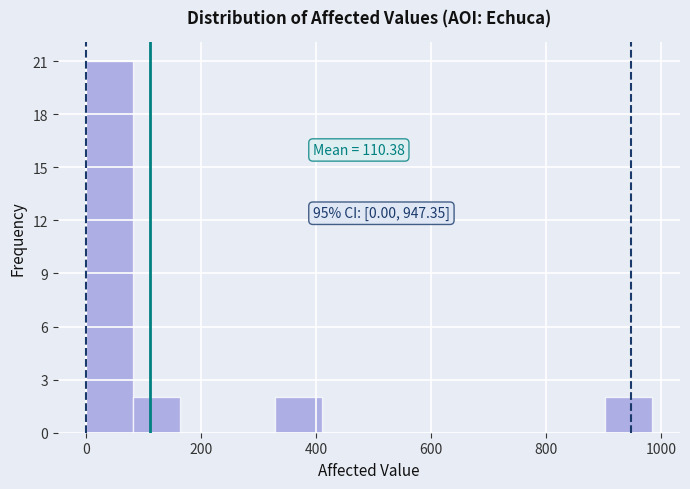

Which range on the x-axis has the tallest bar?

0 to 80